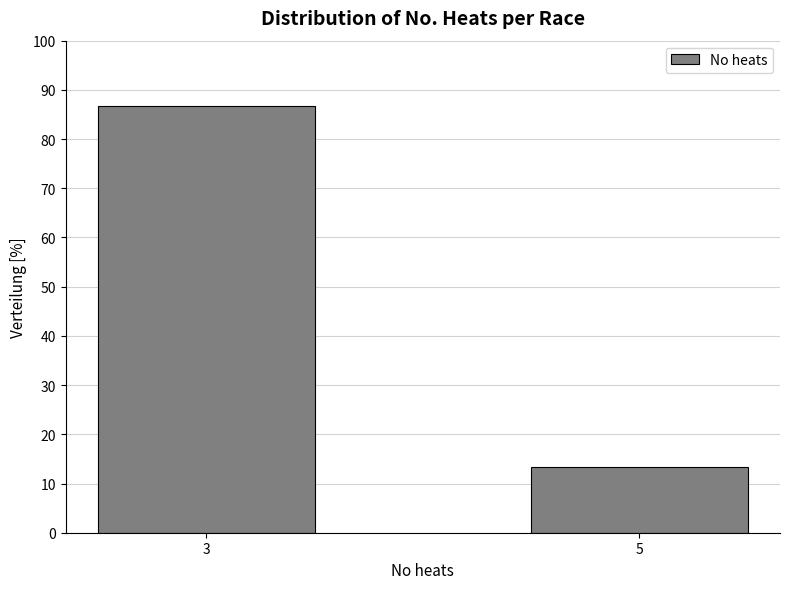

Reading left to right, list all the values displayed in this chart.

86.7	13.3